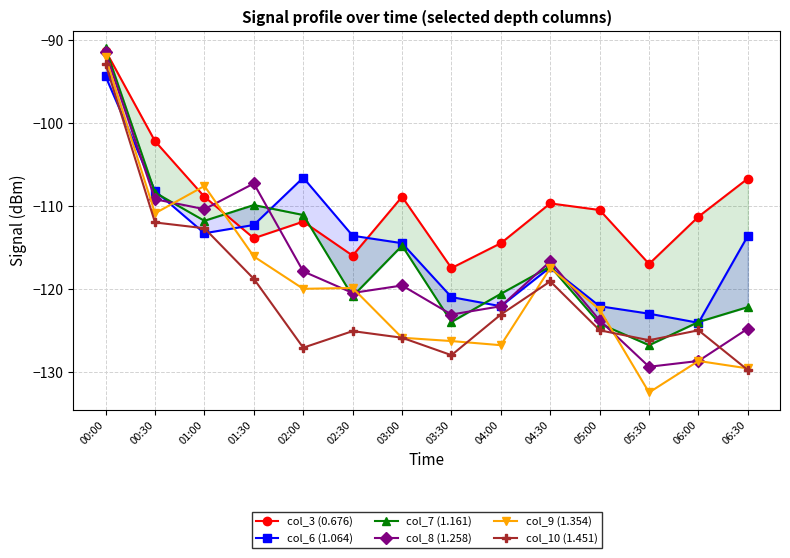

Which series has the widest spread of values?

col_9 (1.354)